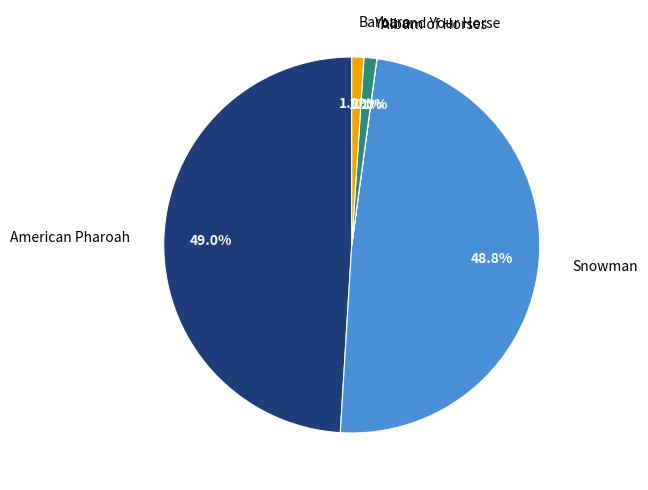

Does Barbaro account for over 50% of the chart?

No